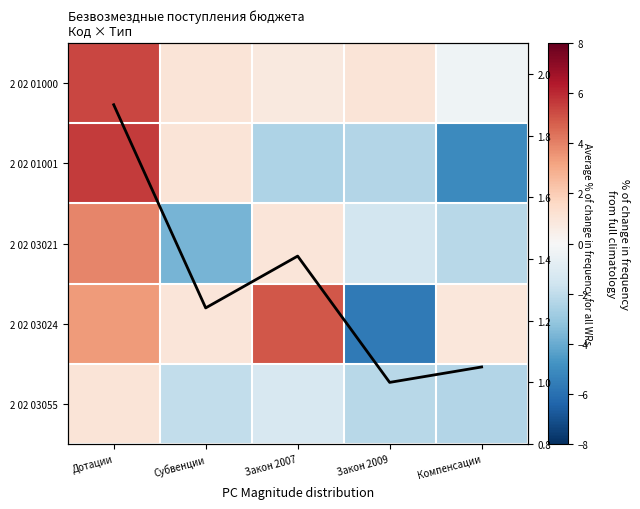

Between Дотации and Субвенции, which series saw the biggest shift?

2 02 03021